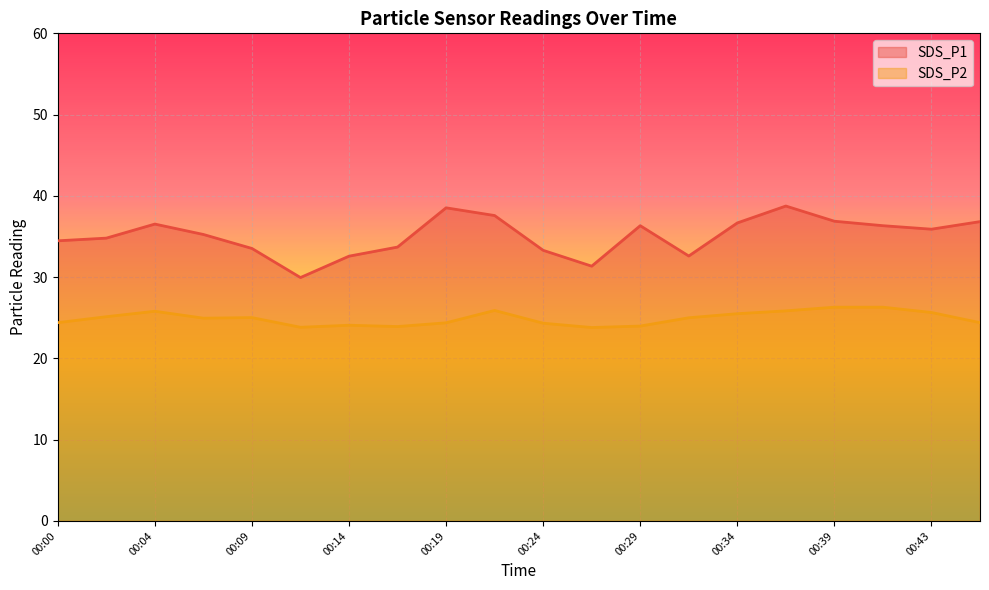

The value of SDS_P2 at 00:43 is 8.2. True or false?

False